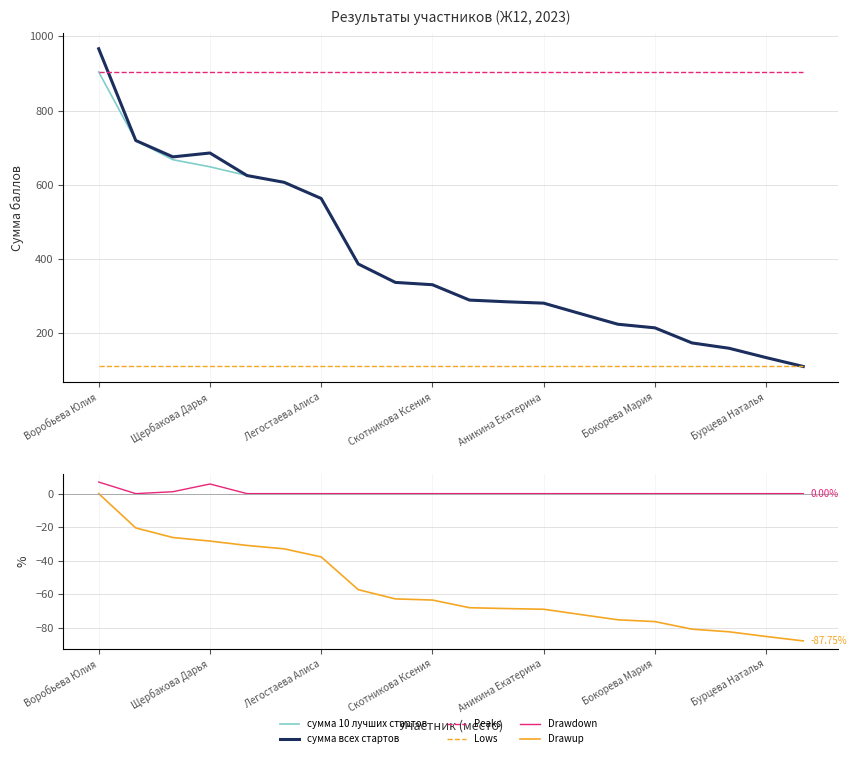

Which category has the lowest value in the сумма всех стартов series?

19